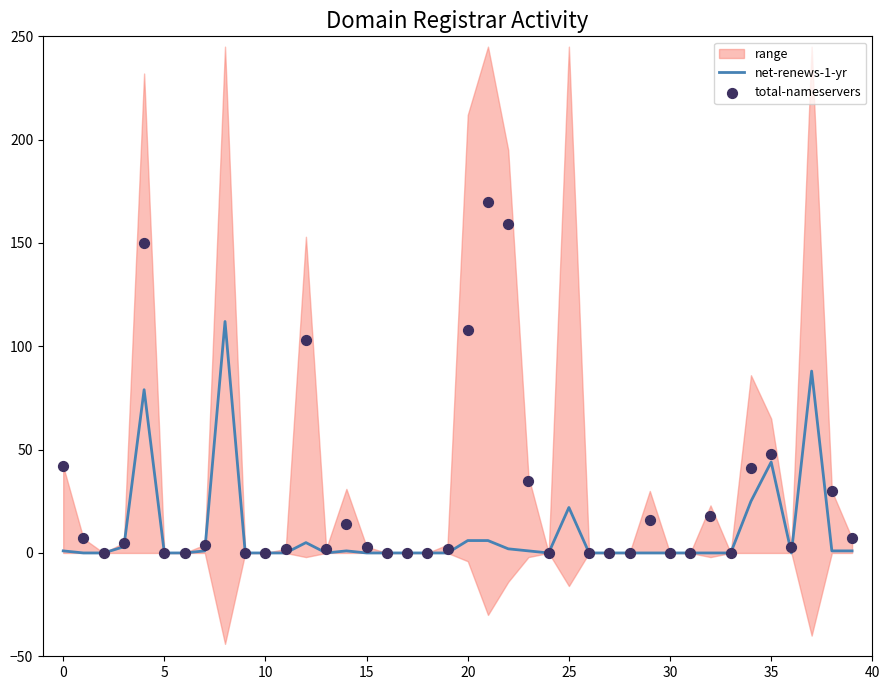

Is the value of net-renews-1-yr at 13 greater than the value of total-nameservers at 30?

No